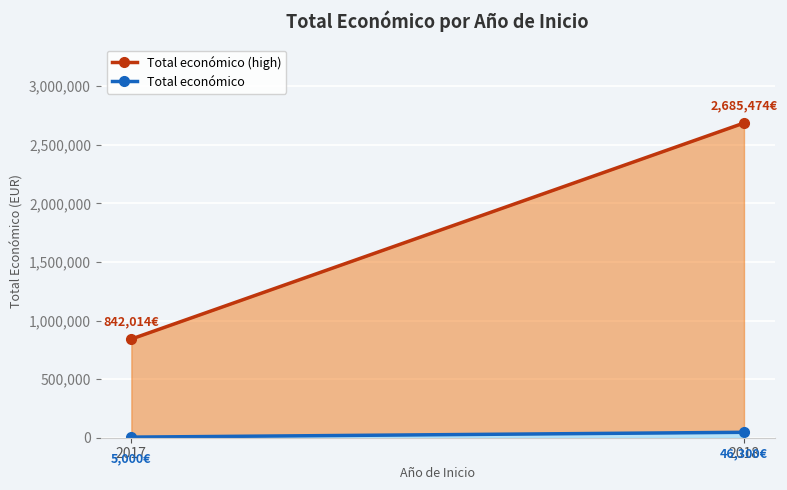

What is the sum of all Total económico (high) values?

3527488